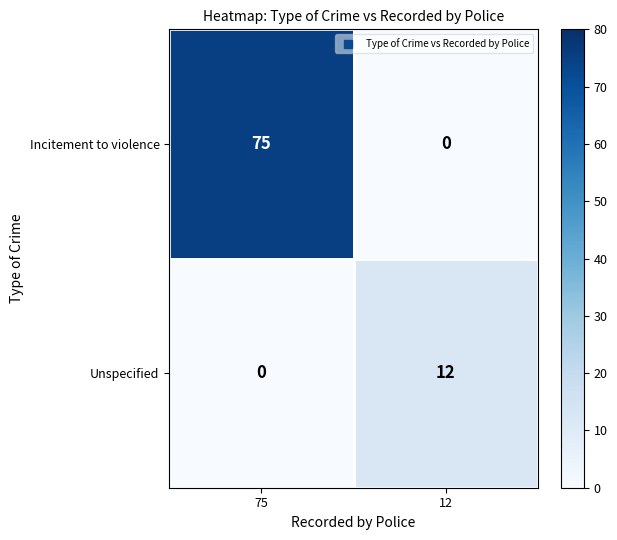

The Unspecified series shows 12 at 12. True or false?

True